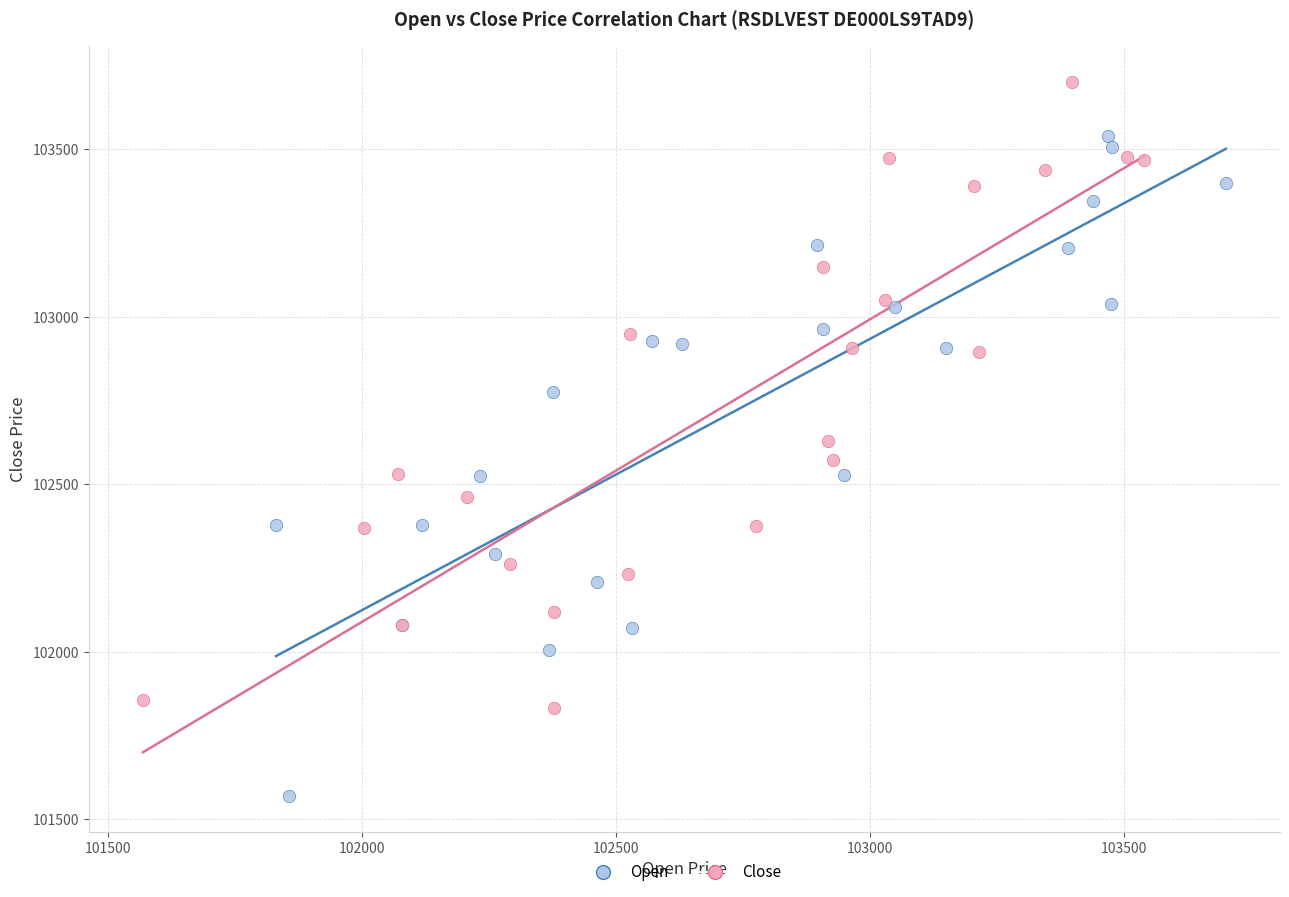

What are all the series names shown in the legend?

Open, Close